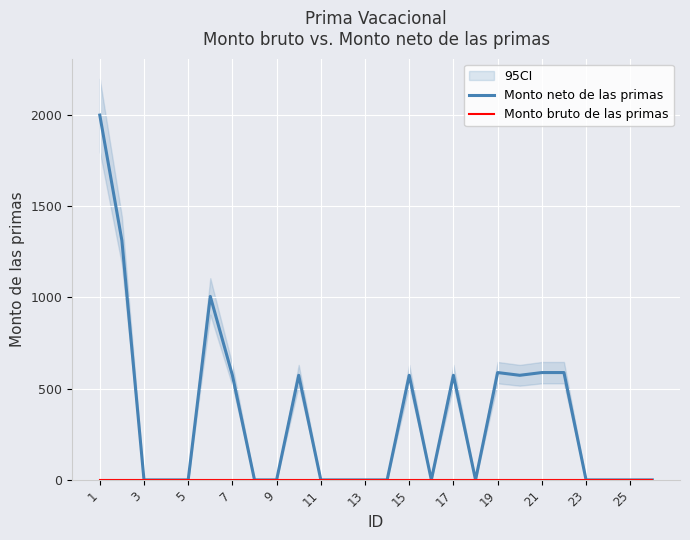

Does the chart display data point markers on the line(s)?

No